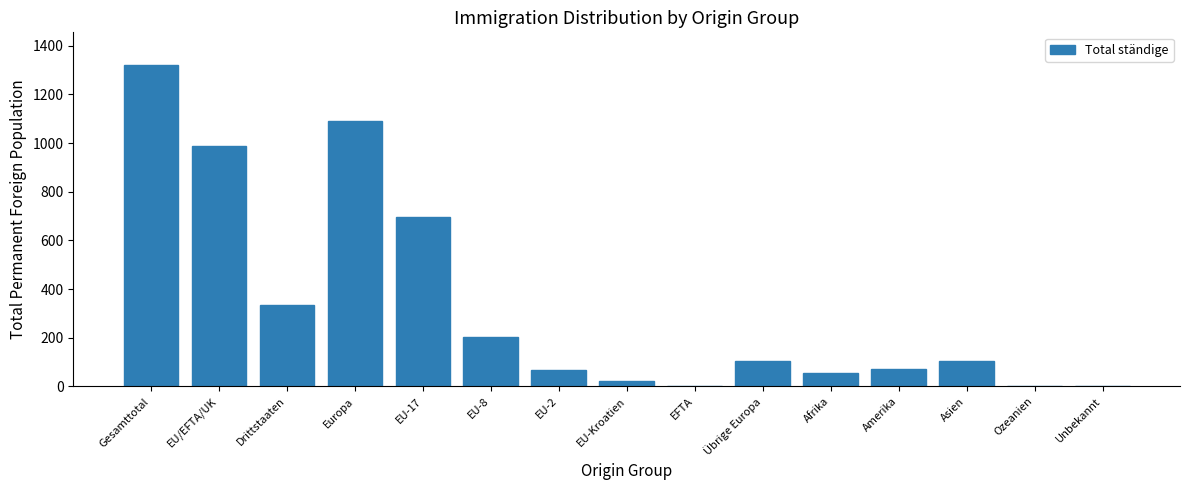

Is it true that the value at EU-2 is 66?

True